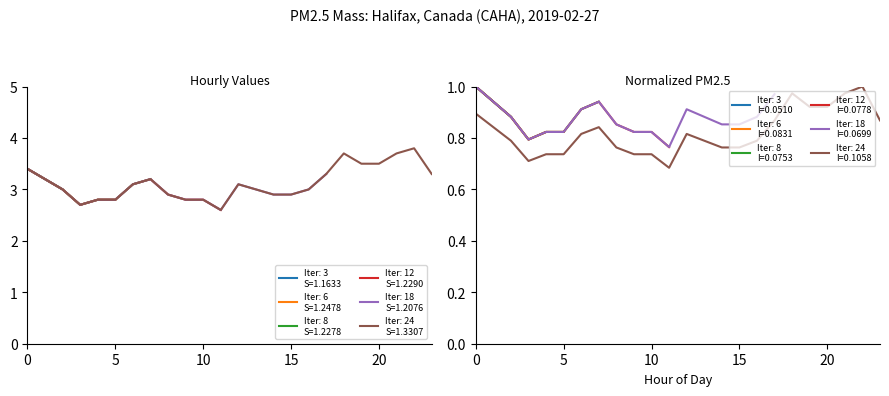

Reading right to left, what are all the values shown in this chart?

3.3	3.8	3.7	3.5	3.5	3.7	3.3	3.0	2.9	2.9	3.0	3.1	2.6	2.8	2.8	2.9	3.2	3.1	2.8	2.8	2.7	3.0	3.2	3.4